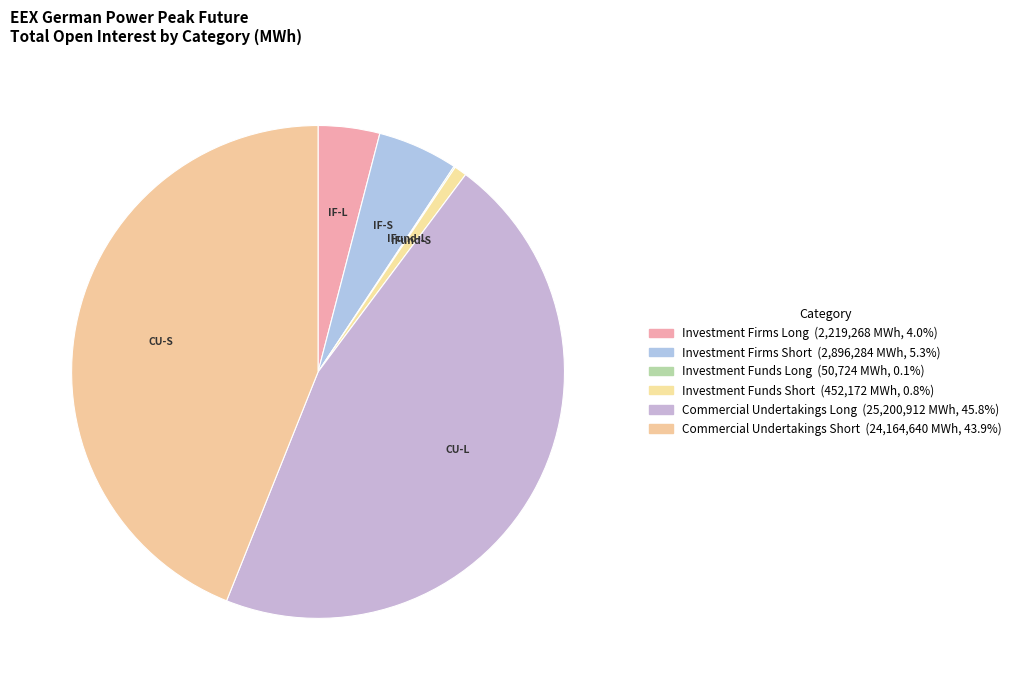

To the nearest percent, what is the combined percentage of Commercial Undertakings Long and Investment Funds Short?

47%